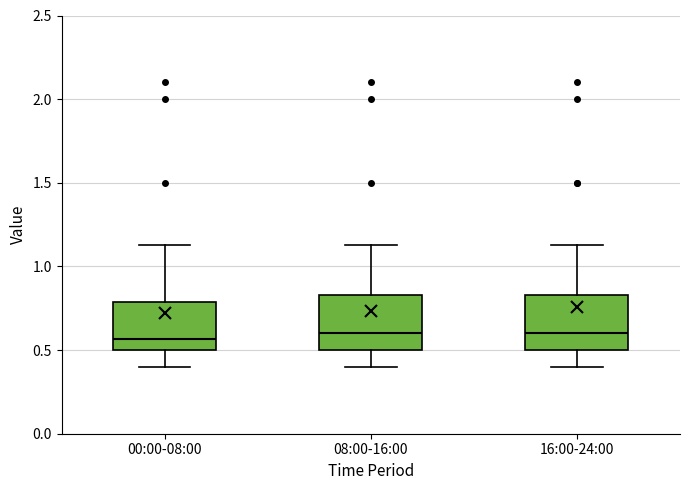

Where does the median line of the box for 16:00-24:00 sit on the y-axis? The values are not printed on the chart, so give them approximately, as read against the axis.

0.60